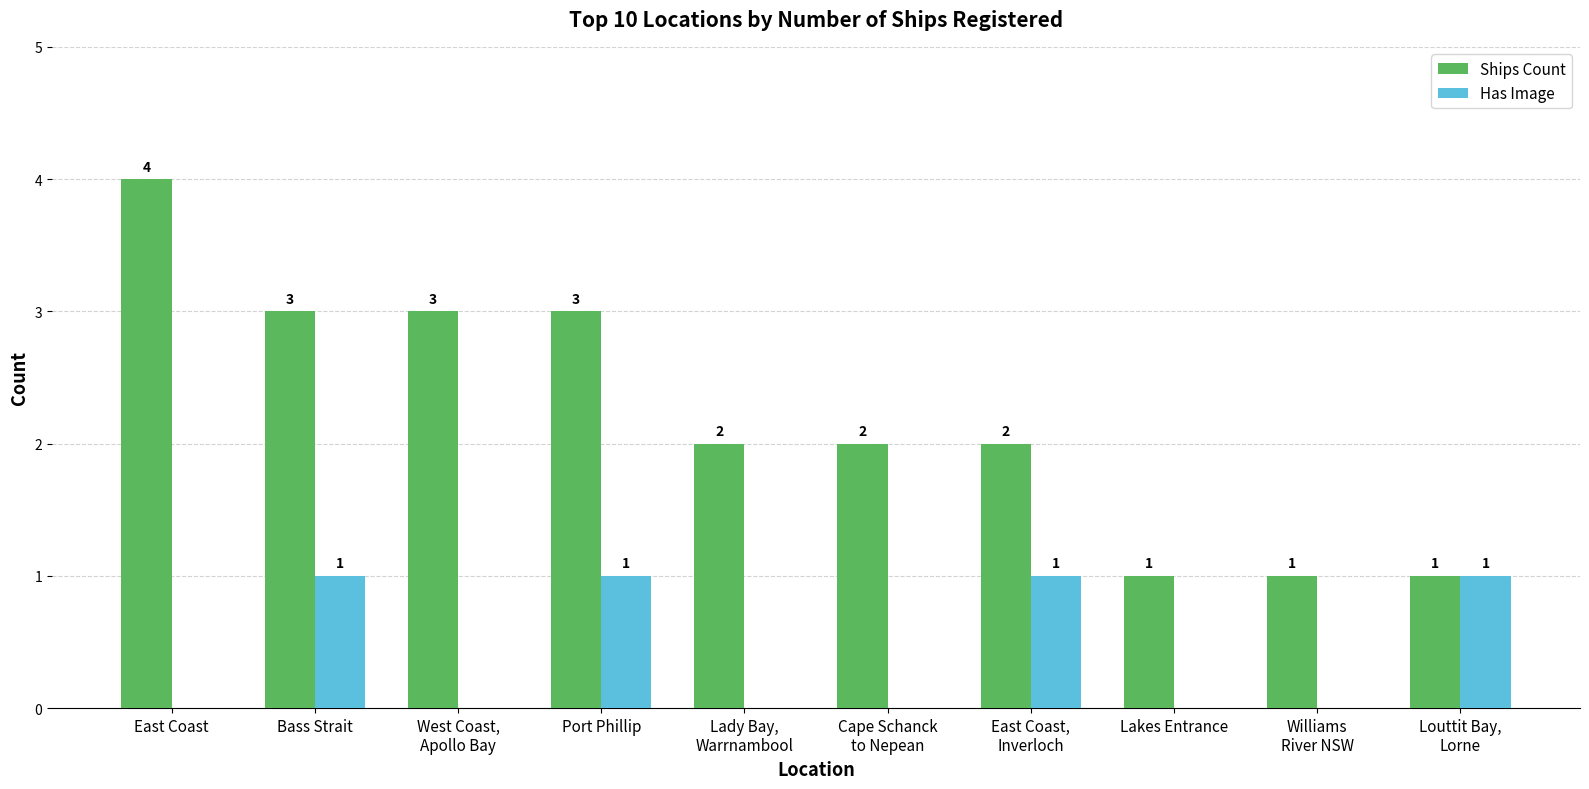

What is the sum of all Ships Count values?

22